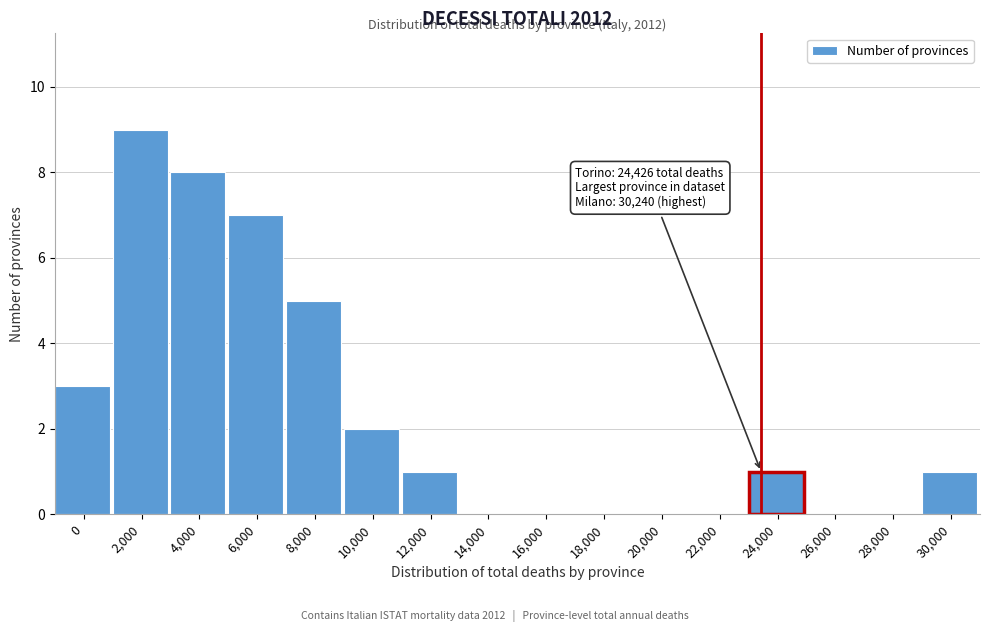

Reading left to right, list all the values displayed in this chart.

0=3	2,000=9	4,000=8	6,000=7	8,000=5	10,000=2	12,000=1	14,000=0	16,000=0	18,000=0	20,000=0	22,000=0	24,000=1	26,000=0	28,000=0	30,000=1